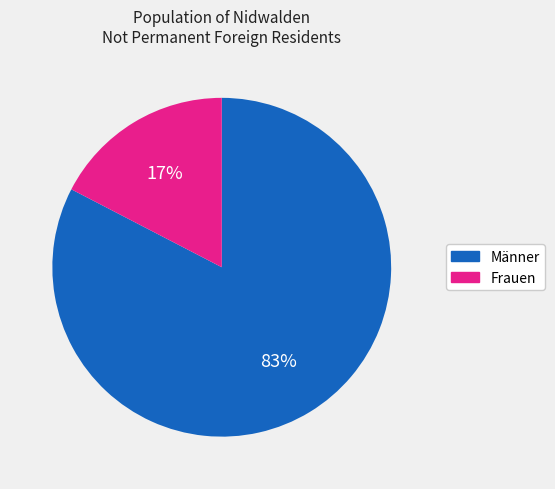

Is it true that Frauen is 17% of the pie?

True